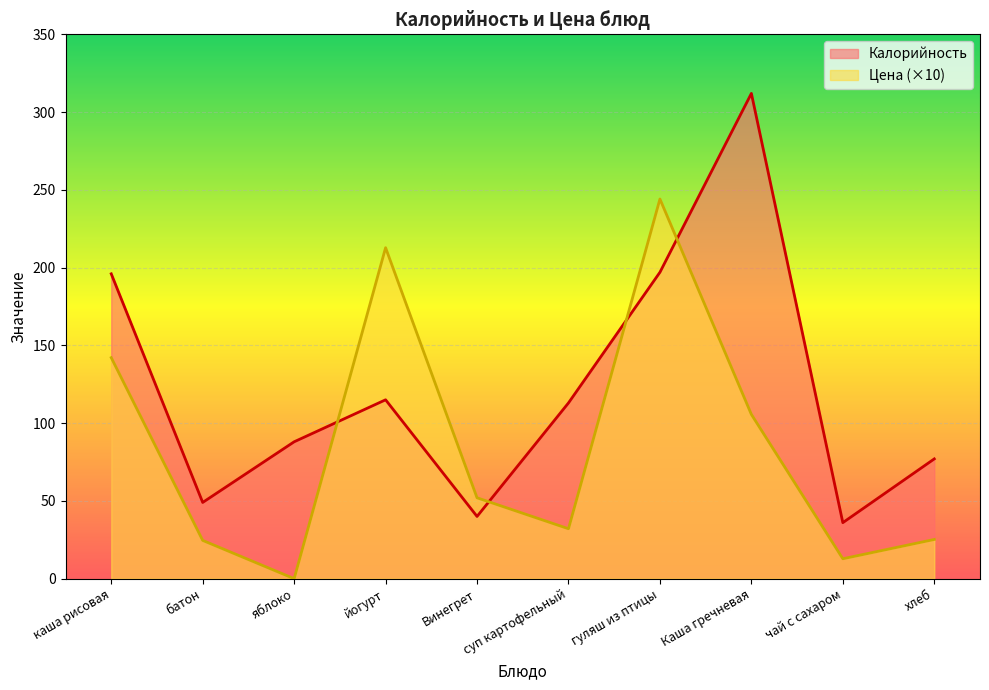

True or false: Цена has more than 2 points higher than both neighbors.

False